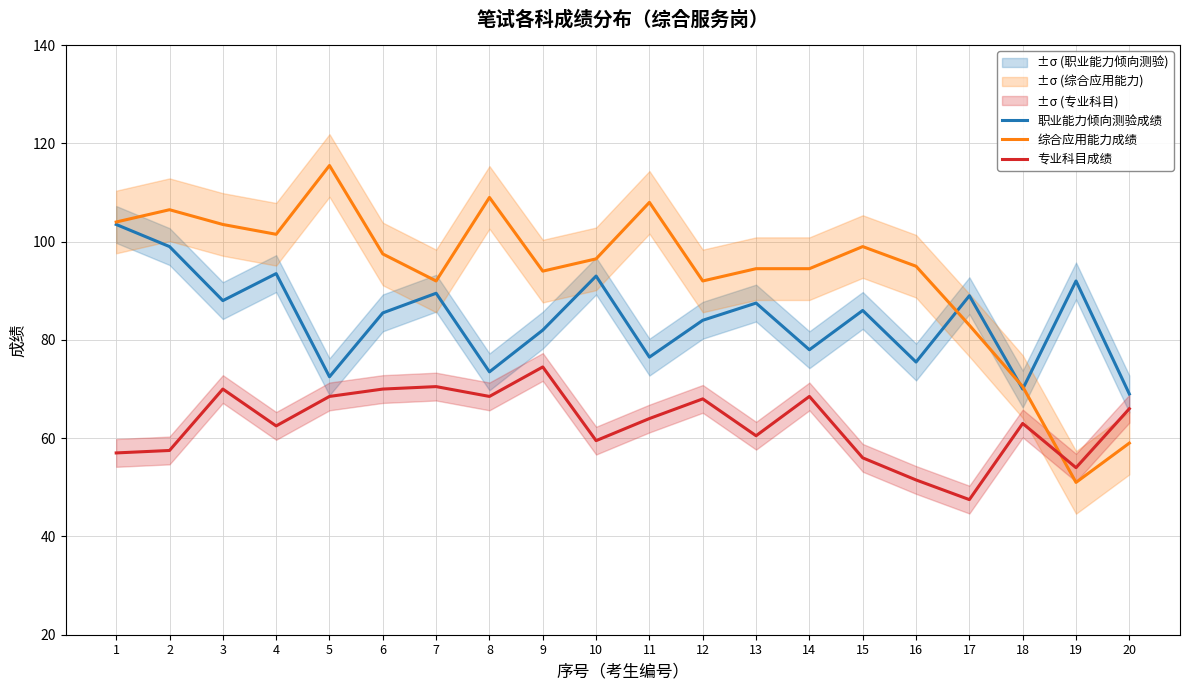

True or false: 专业科目成绩 has a value of 92.8 at 6.

False